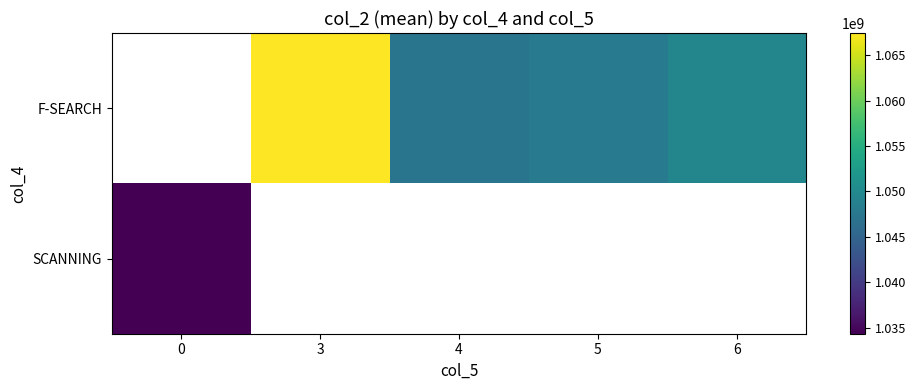

Is the value of SCANNING at 5 greater than the value of F-SEARCH at 5?

No